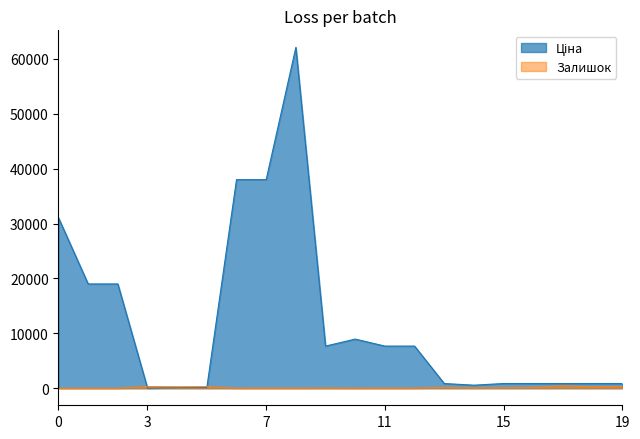

How many interior local peaks does the Ціна series have?

2